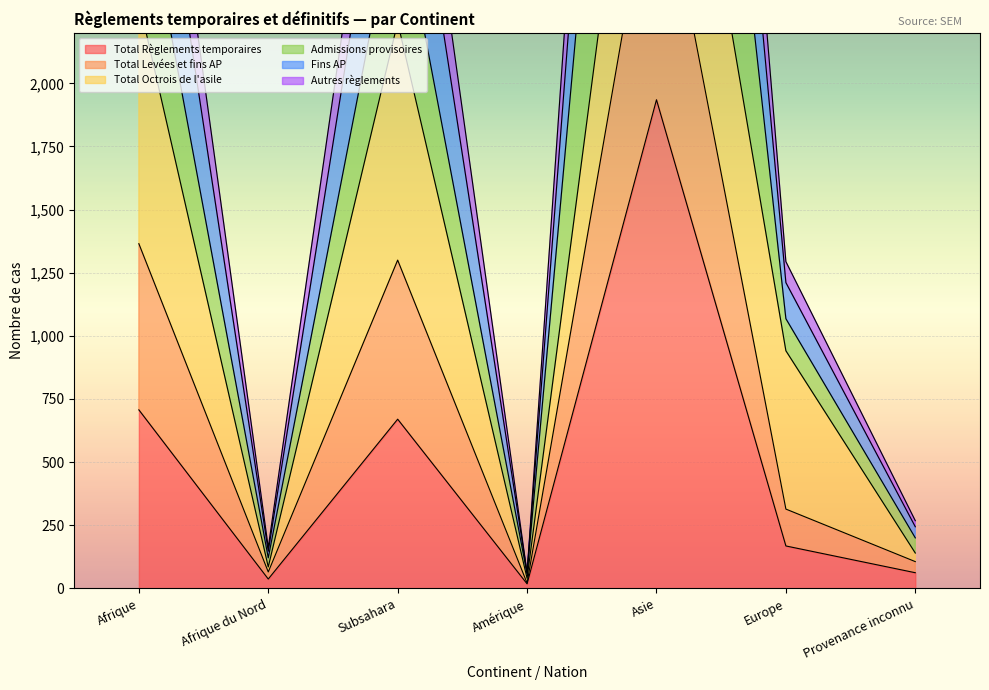

The Admissions provisoires series shows 33 at Amérique. True or false?

False